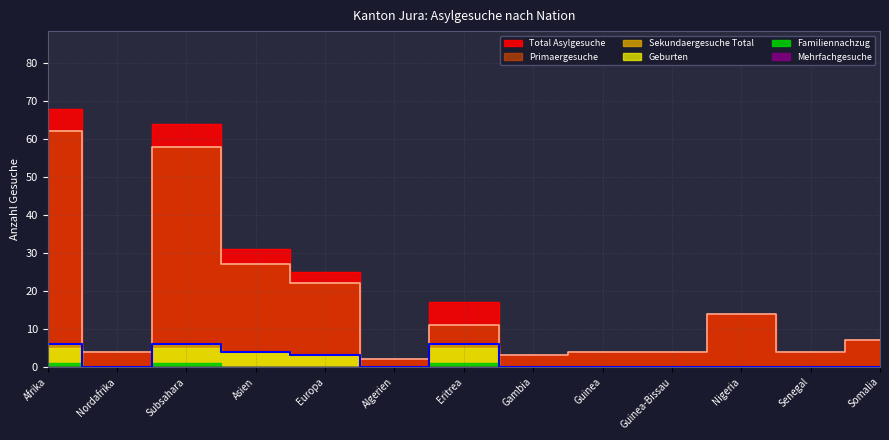

True or false: Primaergesuche and Total Asylgesuche intersect in this chart.

False